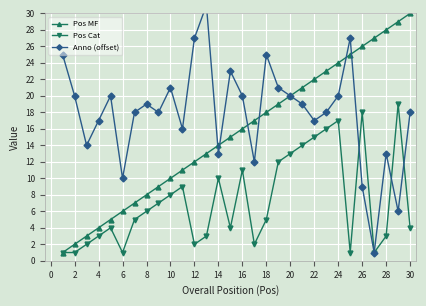

Reading right to left, extract all data points from this chart.

Pos MF: 30	29	28	27	26	25	24	23	22	21	20	19	18	17	16	15	14	13	12	11	10	9	8	7	6	5	4	3	2	1
Pos Cat: 4	19	3	1	18	1	17	16	15	14	13	12	5	2	11	4	10	3	2	9	8	7	6	5	1	4	3	2	1	1
Anno (offset): 18	6	13	1	9	27	20	18	17	19	20	21	25	12	20	23	13	31	27	16	21	18	19	18	10	20	17	14	20	25